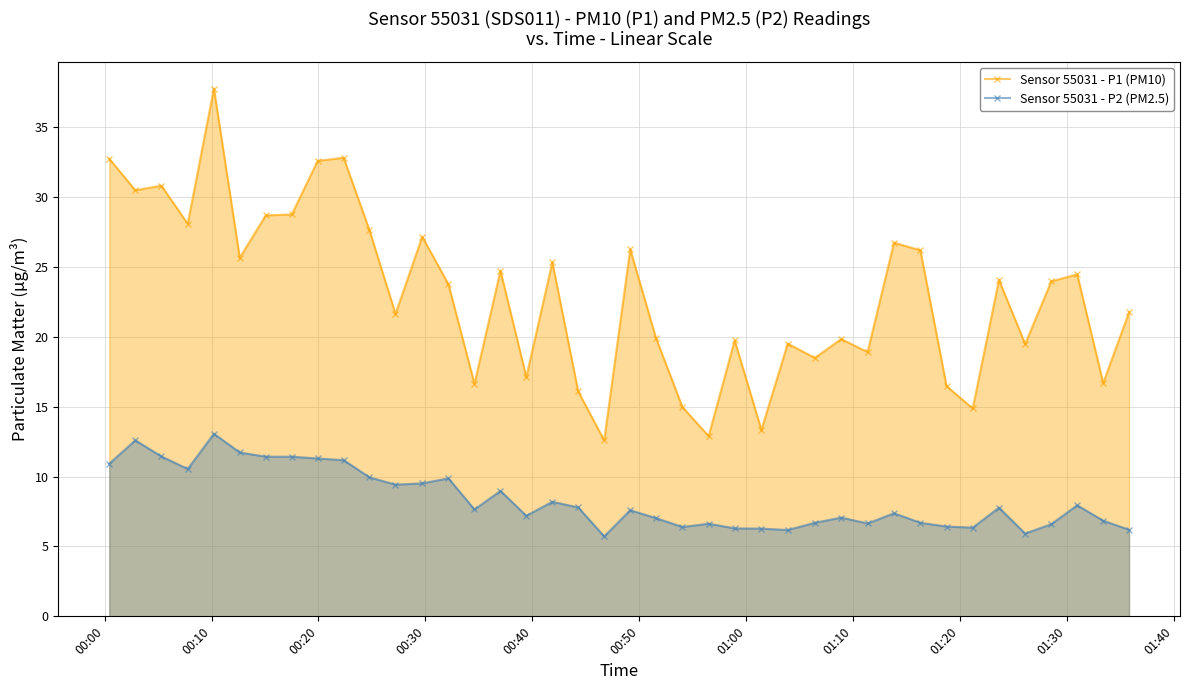

What is the sum of all Sensor 55031 - P2 (PM2.5) values?

335.0